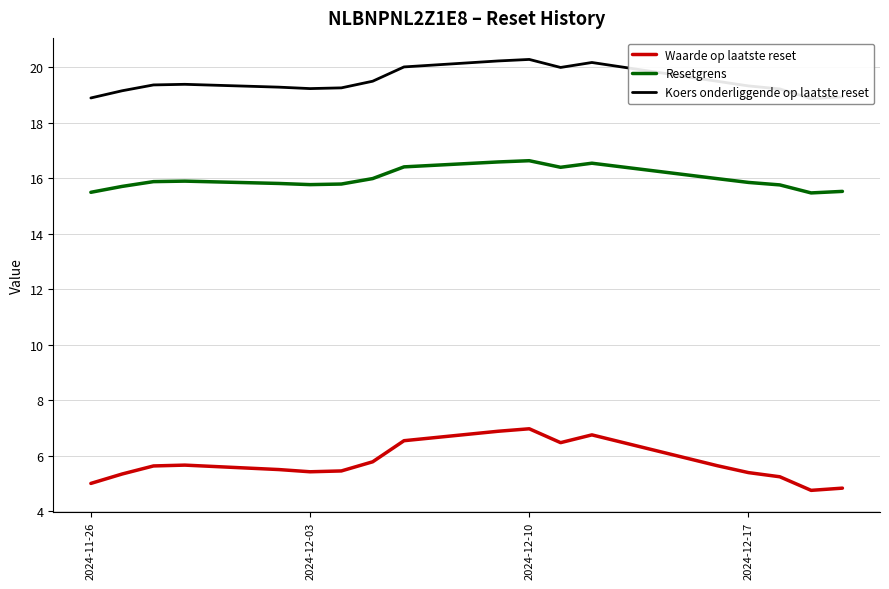

How many interior local valleys does the Resetgrens series have?

3